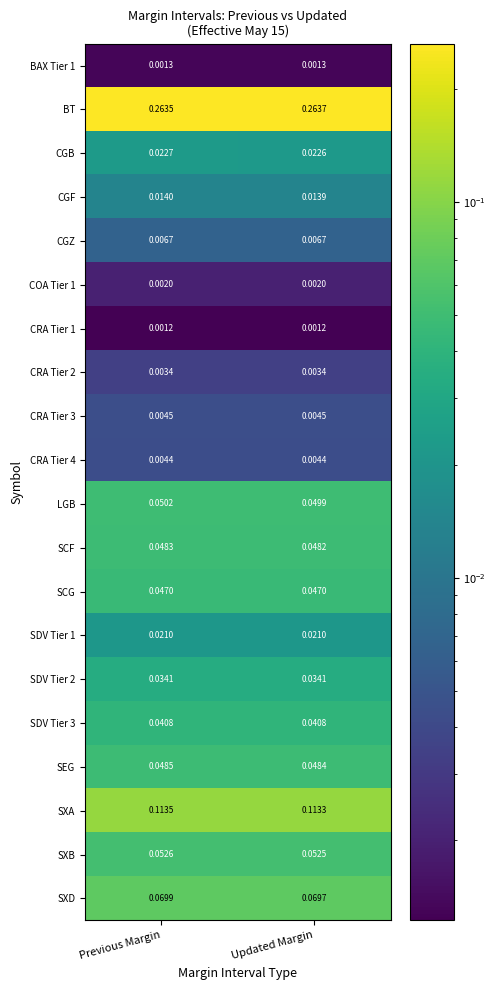

Rank the series by their maximum value, from lowest to highest.

CRA Tier 1, BAX Tier 1, COA Tier 1, CRA Tier 2, CRA Tier 4, CRA Tier 3, CGZ, CGF, SDV Tier 1, CGB, SDV Tier 2, SDV Tier 3, SCG, SCF, SEG, LGB, SXB, SXD, SXA, BT